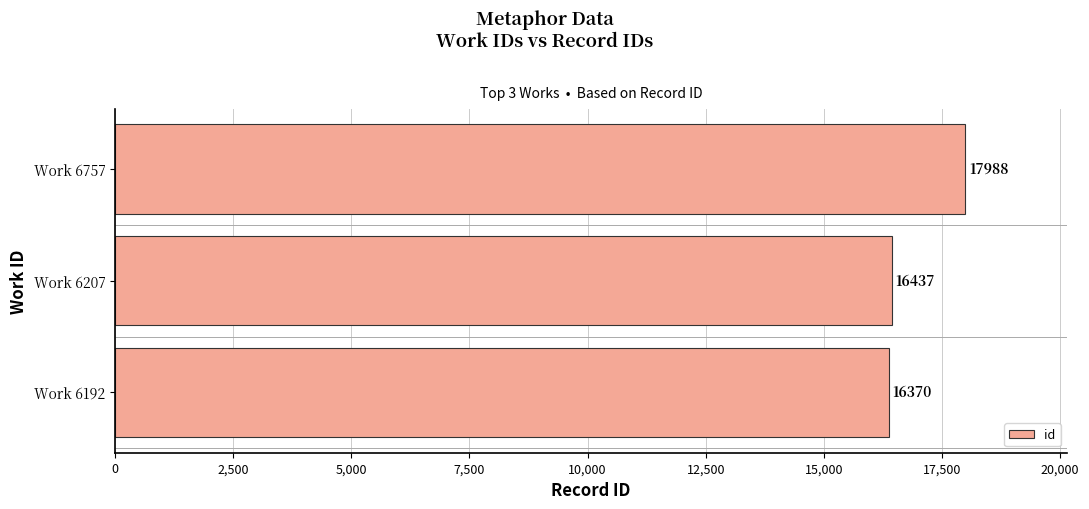

Reading bottom to top, transcribe all the data shown in this chart.

16370	16437	17988